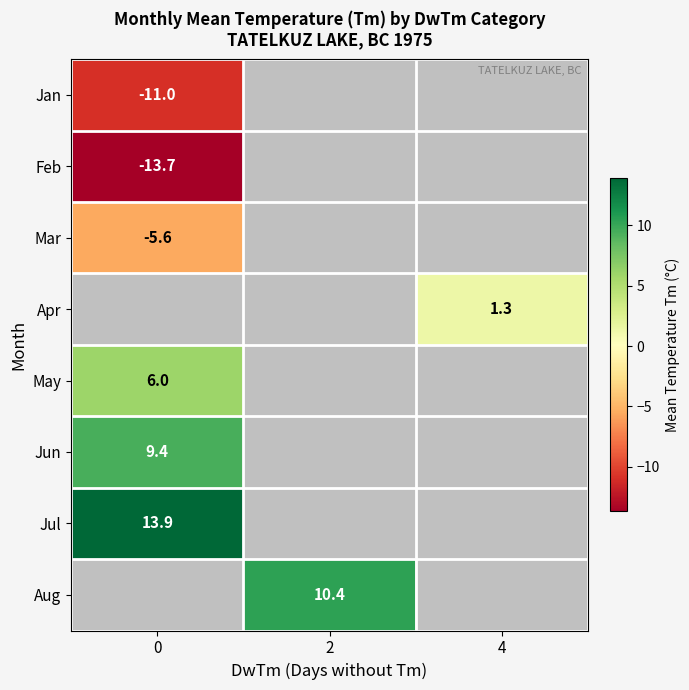

True or false: Mar has a value of -5.6 at 0.

True